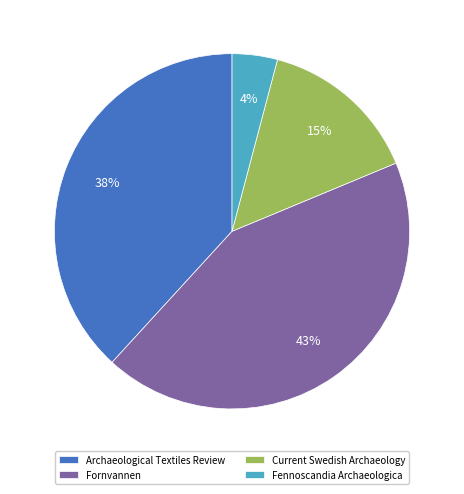

To the nearest percent, what is the difference between the Fornvannen and Archaeological Textiles Review slice percentages?

5%